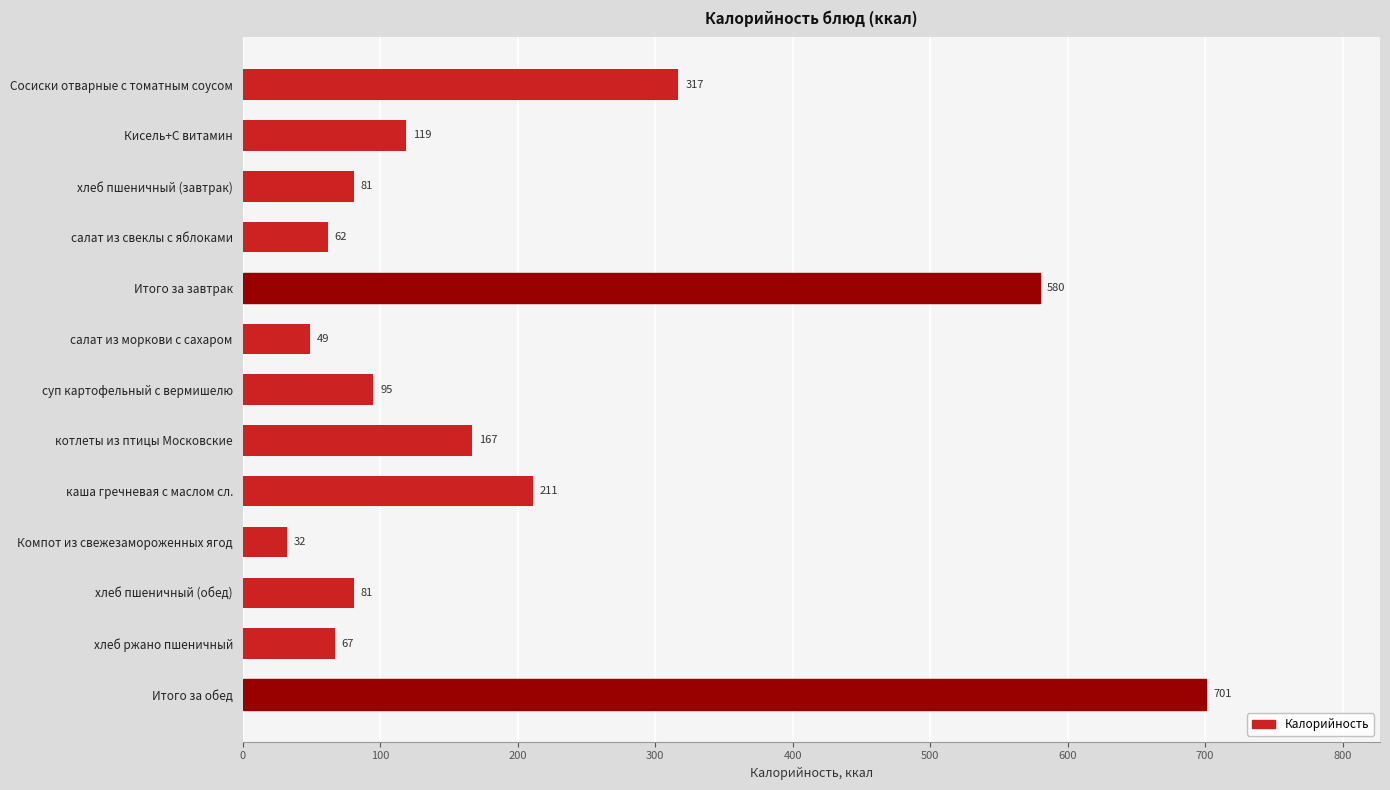

What is the sum of all values?

2562